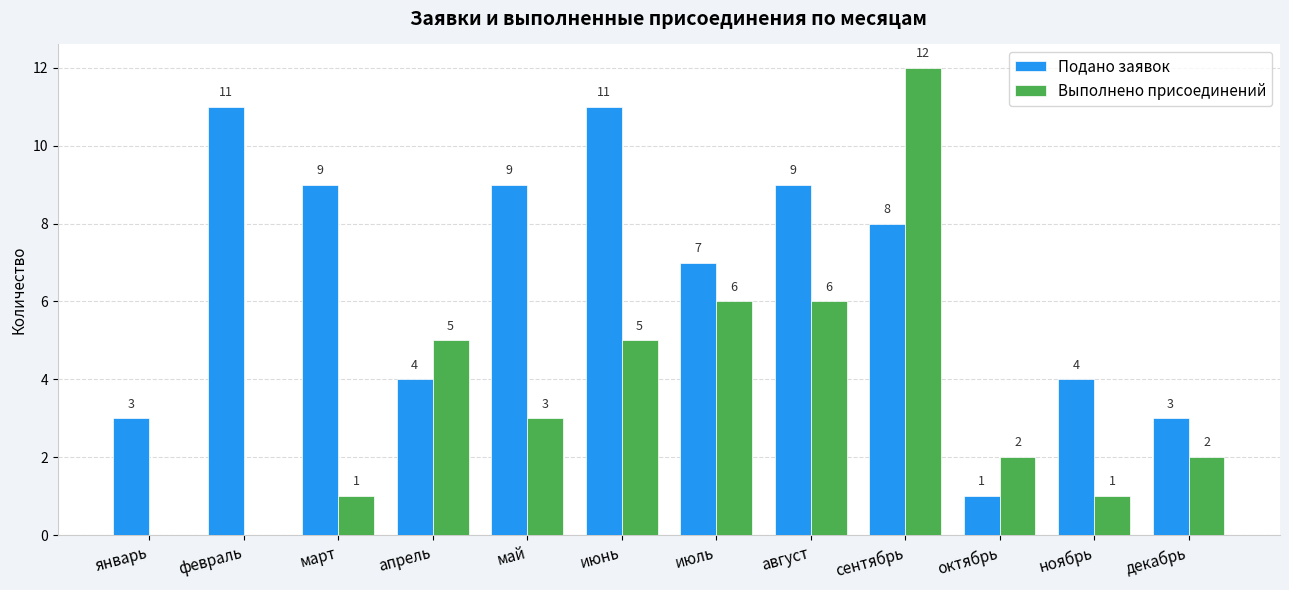

What is the approximate value of Выполнено присоединений at август?

6